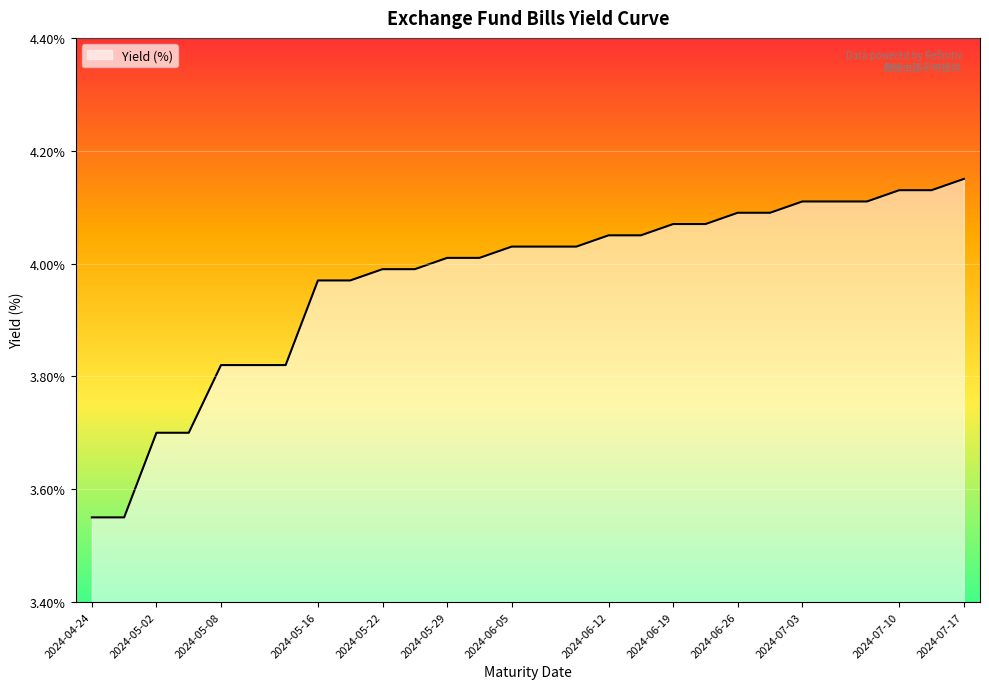

What is the difference between the maximum and minimum values?

0.6